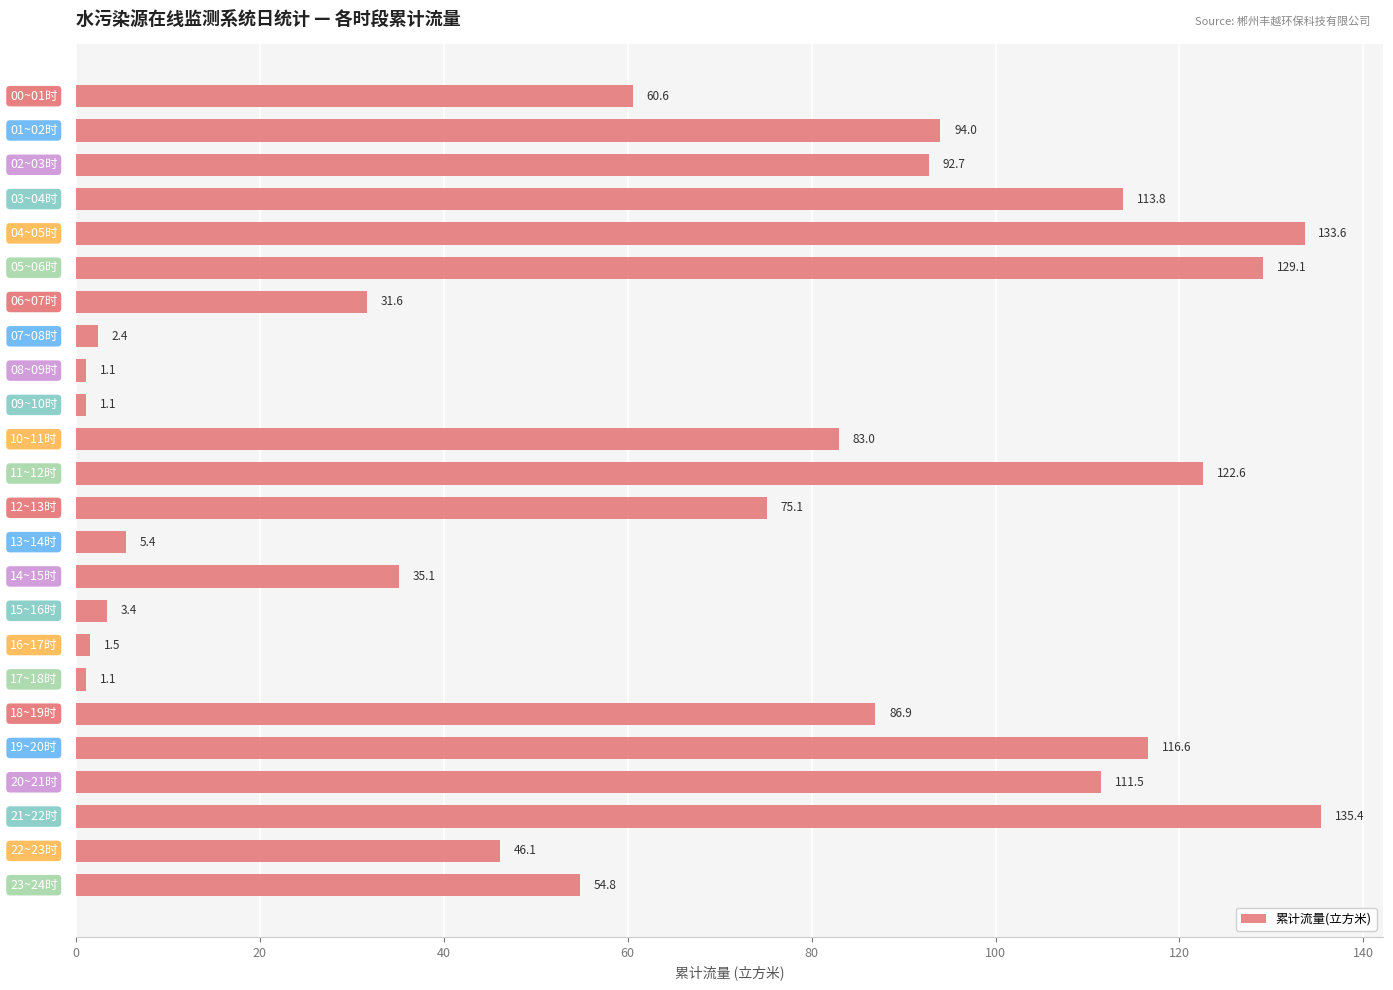

What is the difference between the maximum and minimum values?

134.3